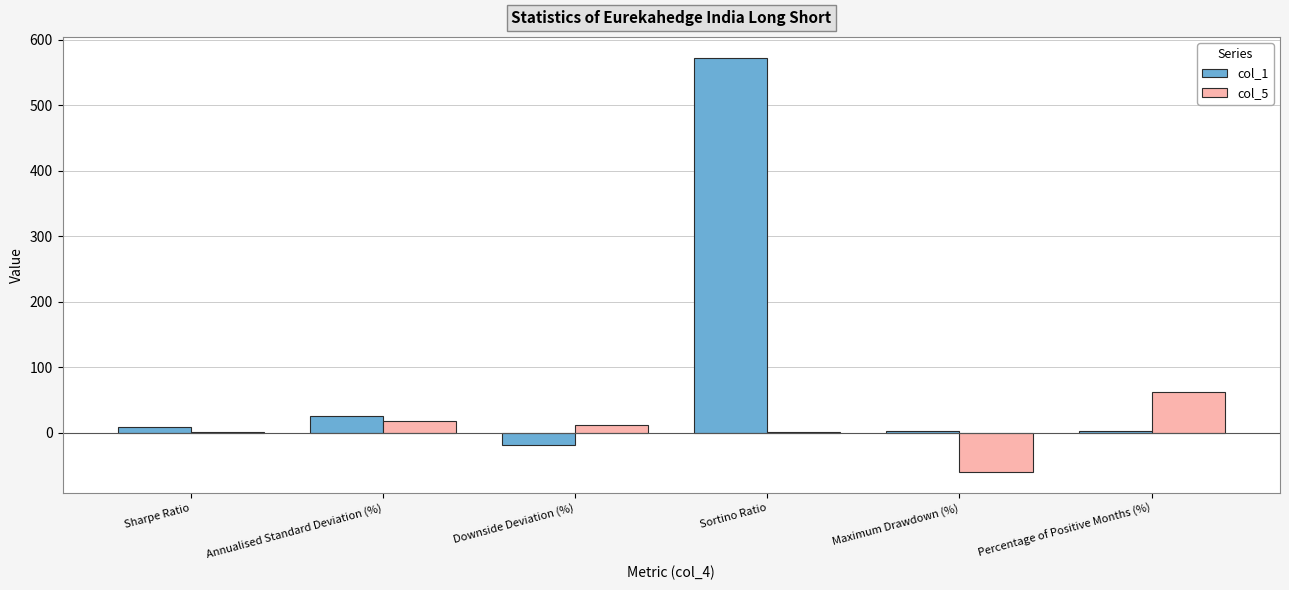

What is the sum of all col_5 values?

31.7